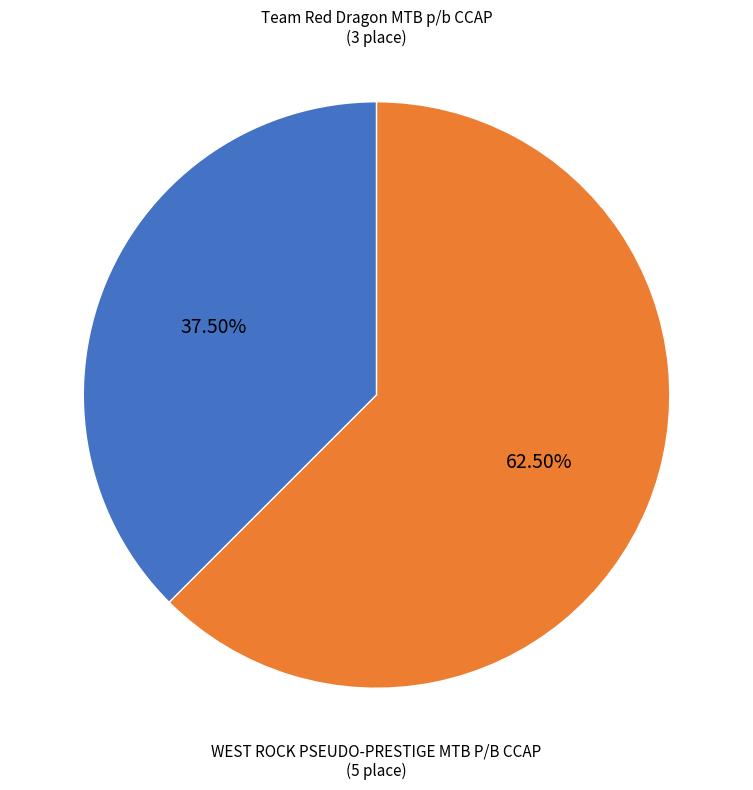

Is there a majority slice in this chart?

Yes